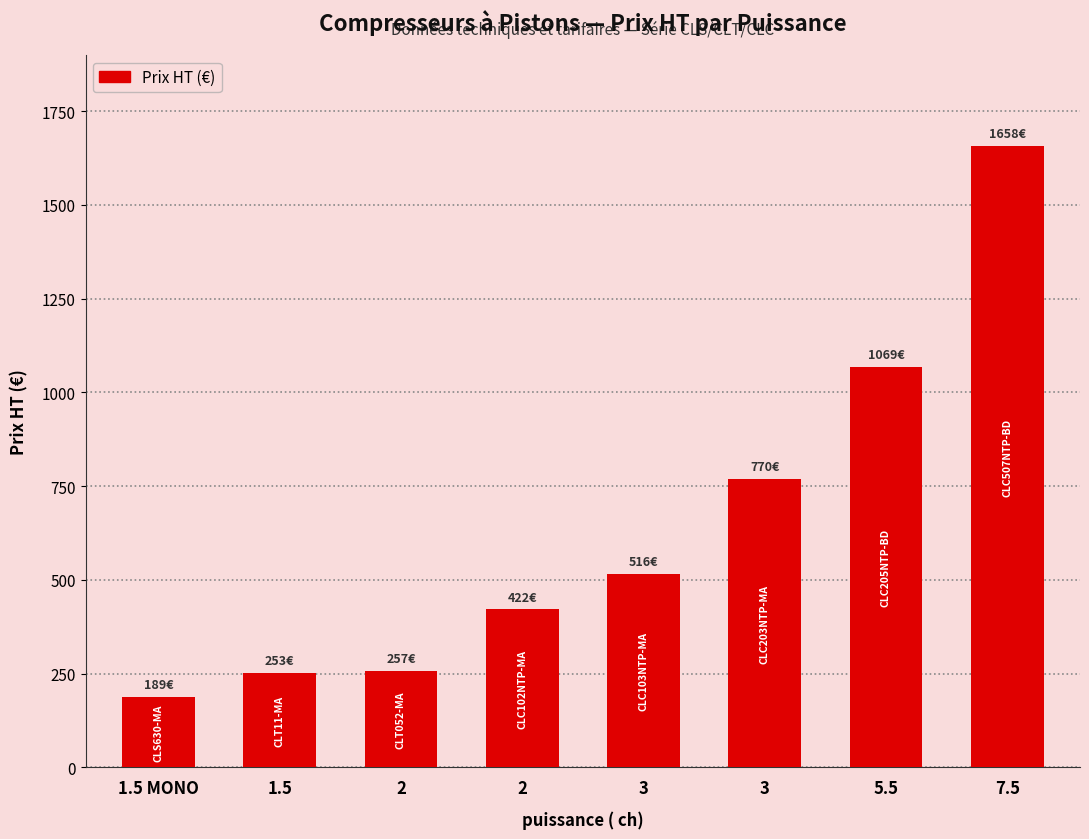

Where is the data nearest to the value 923?

5.5